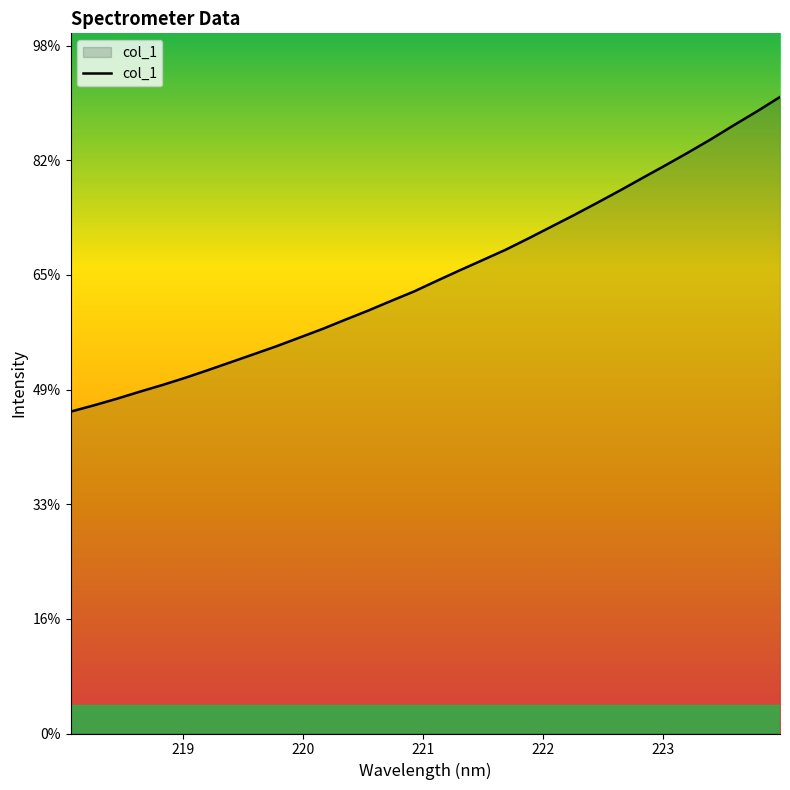

Is this an area chart (filled region under the line)?

Yes